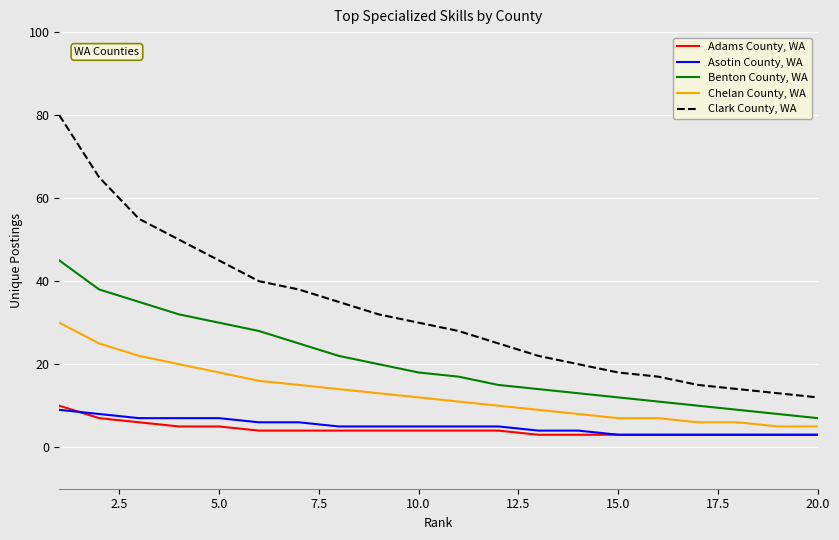

Rank the series by their maximum value, from highest to lowest.

Clark County, WA, Benton County, WA, Chelan County, WA, Adams County, WA, Asotin County, WA